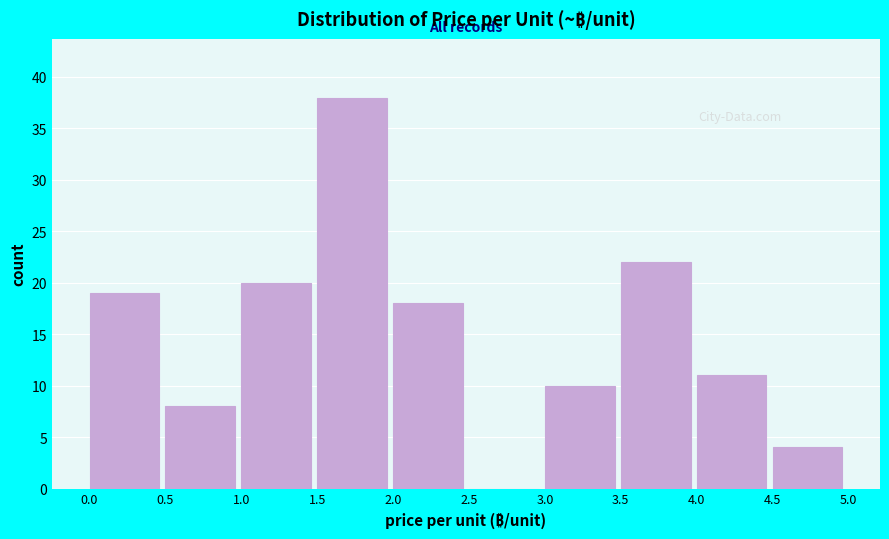

Reading left to right, list every bar in this chart as the range it spans on the x-axis followed by its height. The values are not printed on the chart, so give them approximately, as read against the axis.

0.0 to 0.5: 19
0.5 to 1.0: 8
1.0 to 1.5: 20
1.5 to 2.0: 38
2.0 to 2.5: 18
2.5 to 3.0: 0
3.0 to 3.5: 10
3.5 to 4.0: 22
4.0 to 4.5: 11
4.5 to 5.0: 4